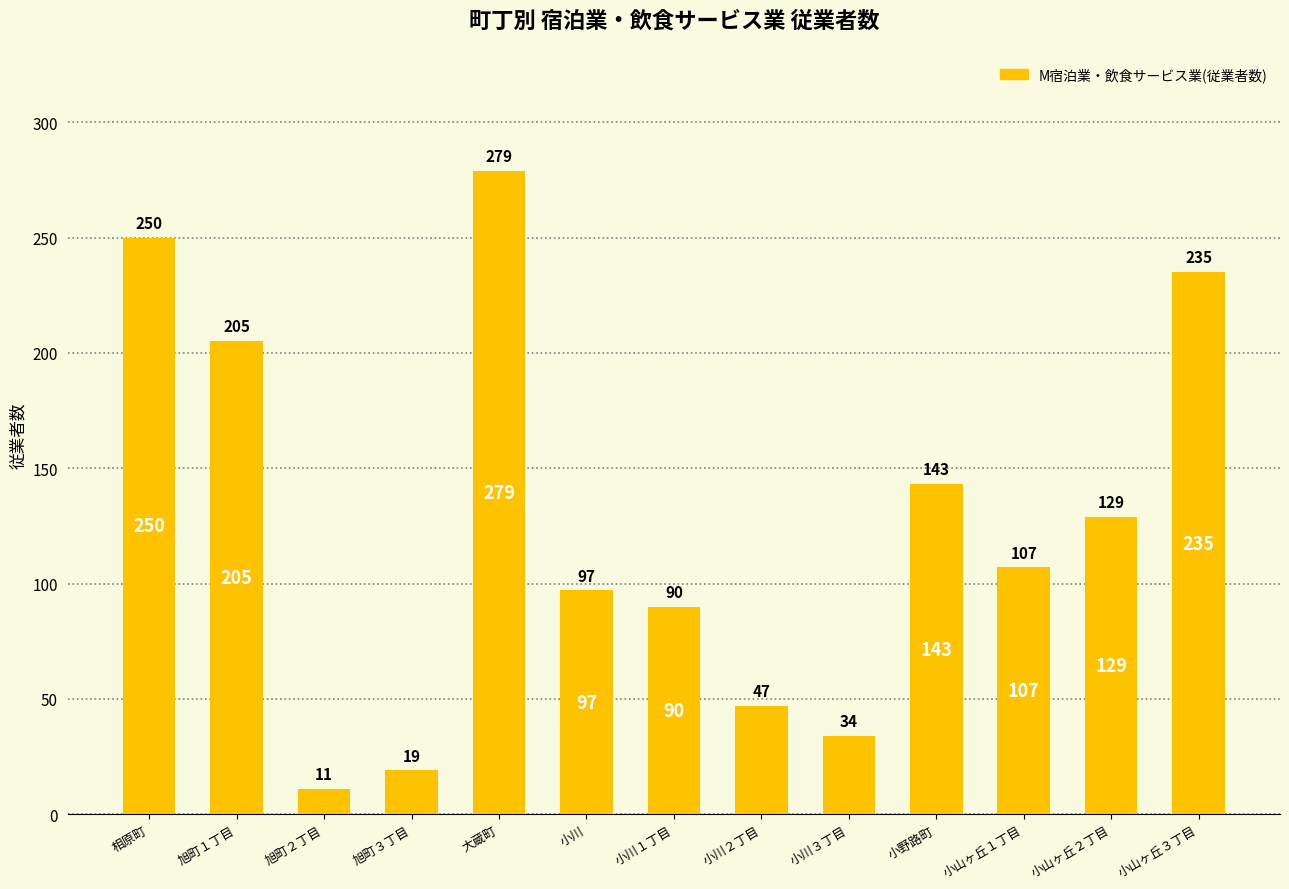

What is the maximum value shown in the chart?

279